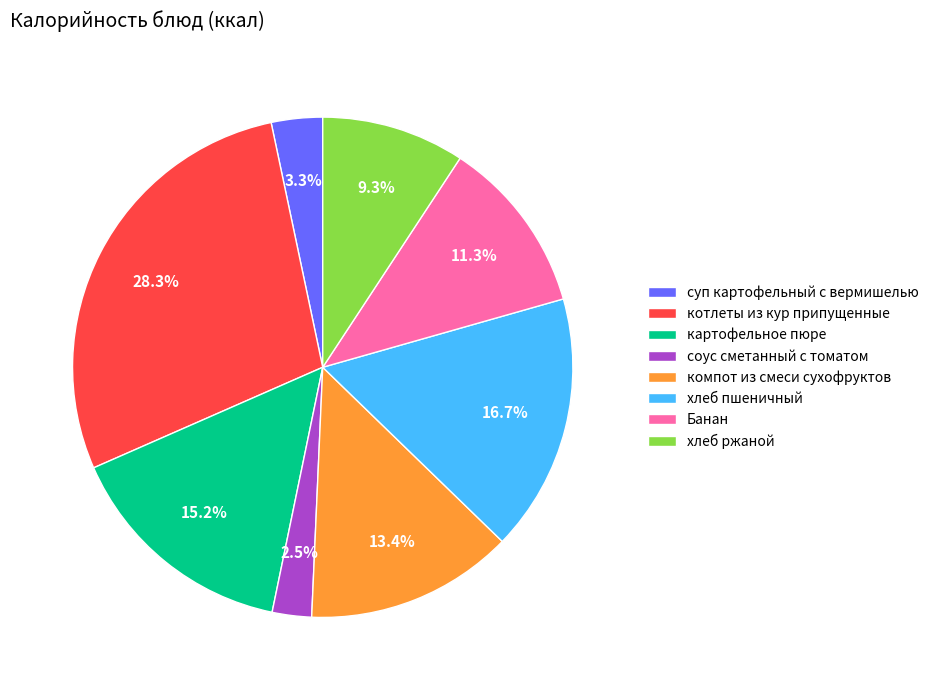

To the nearest percent, what is the difference between the largest and smallest slice percentages?

26%